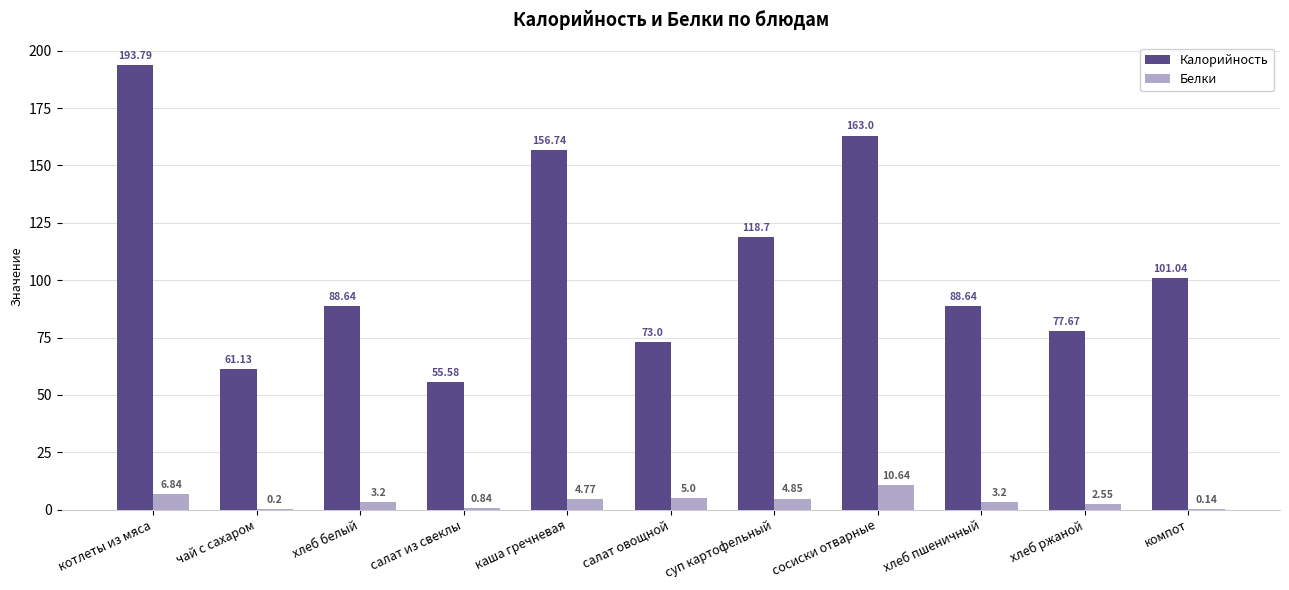

Which series has the widest spread of values?

Калорийность